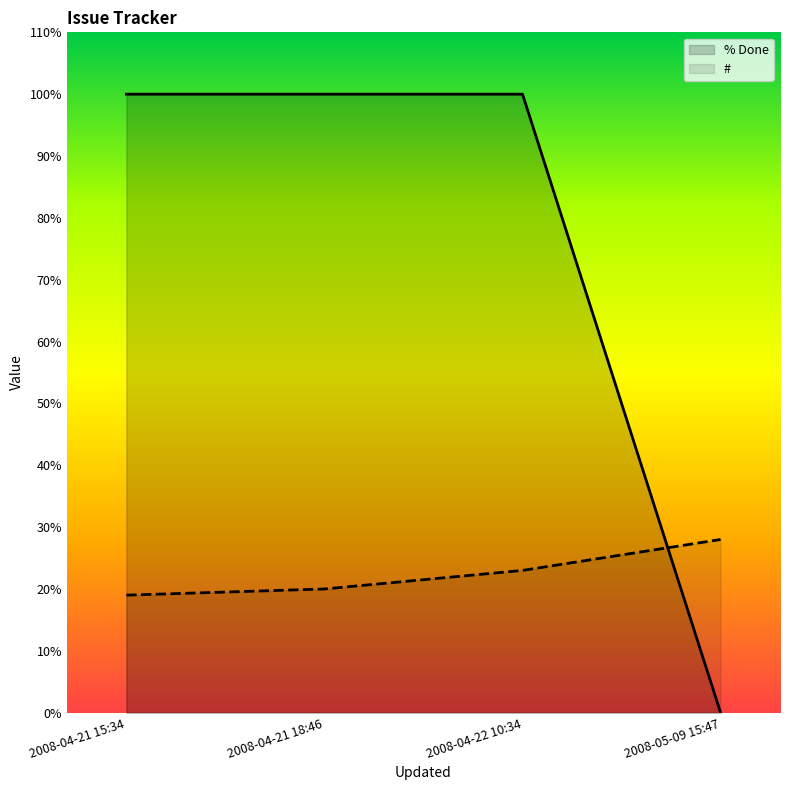

True or false: # has more than 0 points higher than both neighbors.

False